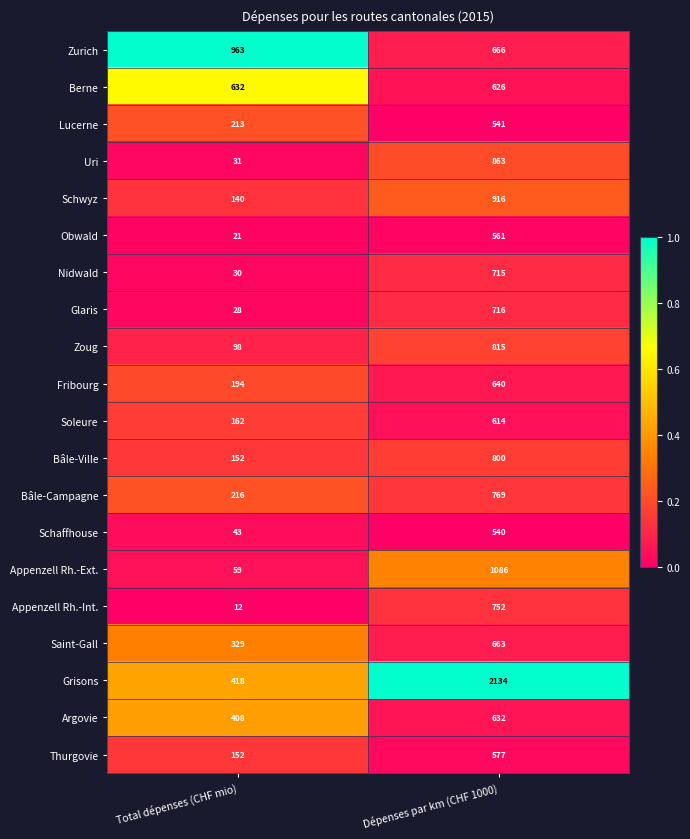

At which category is the sum across all series the highest?

Dépenses par km (CHF 1000)